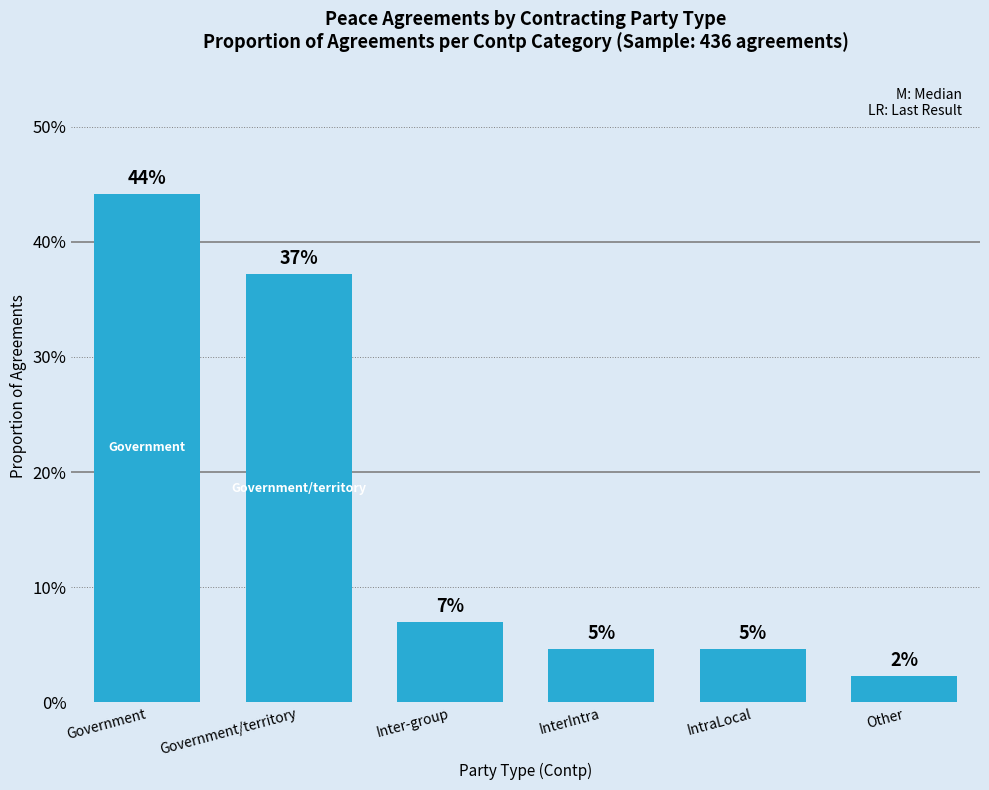

List the labels in order of value, largest first.

Government, Government/territory, Inter-group, InterIntra, IntraLocal, Other